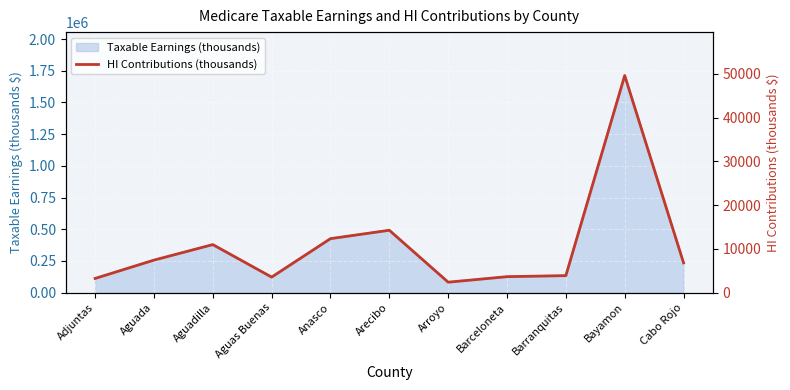

At which label is the value closest to 26020?

Arecibo